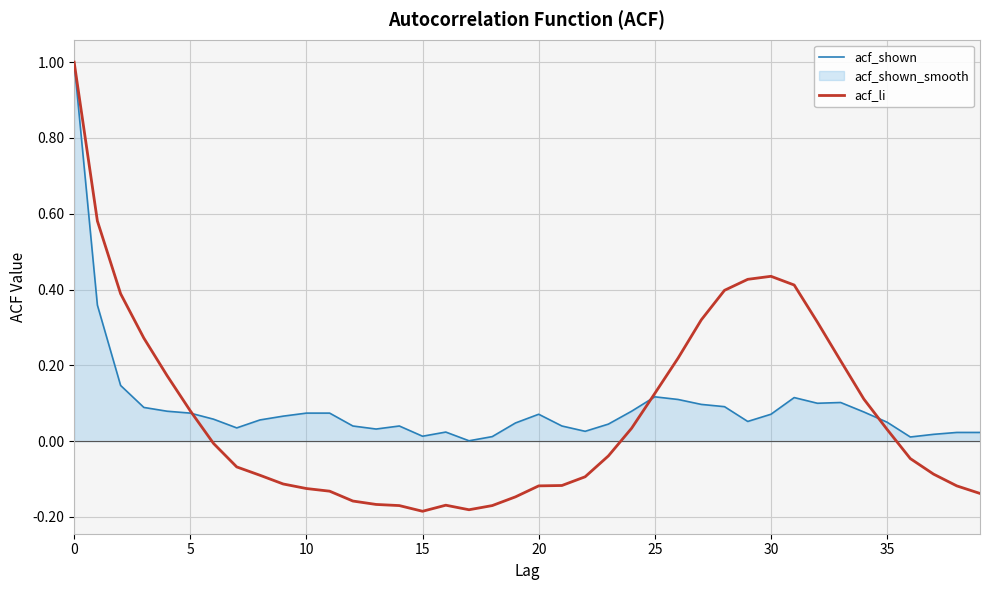

How many interior local valleys does the acf_li series have?

2